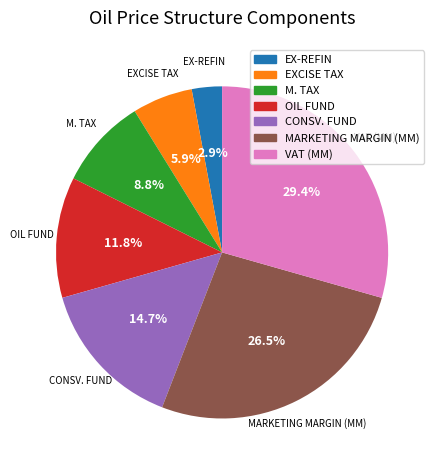

Does any single category account for the majority?

No